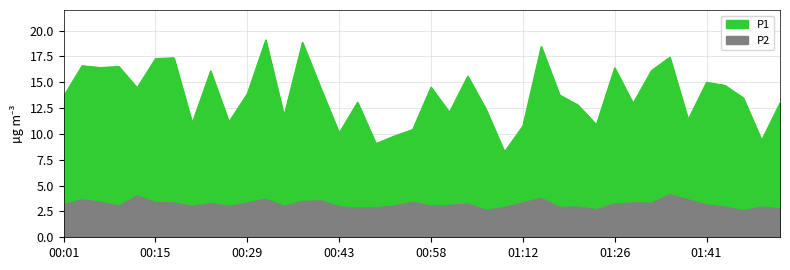

Reading left to right, list all the values displayed in this chart.

P1: 00:01=13.7	00:04=16.6	00:06=16.4	00:09=16.5	00:12=14.5	00:15=17.3	00:18=17.4	00:21=11.1	00:23=16.1	00:26=11.2	00:29=13.9	00:32=19.1	00:35=11.8	00:38=18.9	00:40=14.4	00:43=10.1	00:46=13.1	00:49=9.1	00:52=9.8	00:55=10.4	00:58=14.5	01:00=12.1	01:03=15.6	01:06=12.4	01:09=8.3	01:12=10.8	01:15=18.5	01:18=13.8	01:20=12.8	01:23=10.9	01:26=16.4	01:29=13.0	01:32=16.1	01:35=17.4	01:38=11.4	01:41=15.0	01:43=14.7	01:46=13.5	01:49=9.4	01:52=13.0
P2: 00:01=3.2	00:04=3.6	00:06=3.4	00:09=3.0	00:12=4.0	00:15=3.4	00:18=3.3	00:21=3.0	00:23=3.3	00:26=3.0	00:29=3.3	00:32=3.7	00:35=3.0	00:38=3.5	00:40=3.5	00:43=3.0	00:46=2.8	00:49=2.9	00:52=3.0	00:55=3.4	00:58=3.0	01:00=3.1	01:03=3.2	01:06=2.6	01:09=2.9	01:12=3.3	01:15=3.8	01:18=2.9	01:20=2.9	01:23=2.7	01:26=3.2	01:29=3.3	01:32=3.3	01:35=4.1	01:38=3.6	01:41=3.1	01:43=2.9	01:46=2.6	01:49=2.9	01:52=2.8